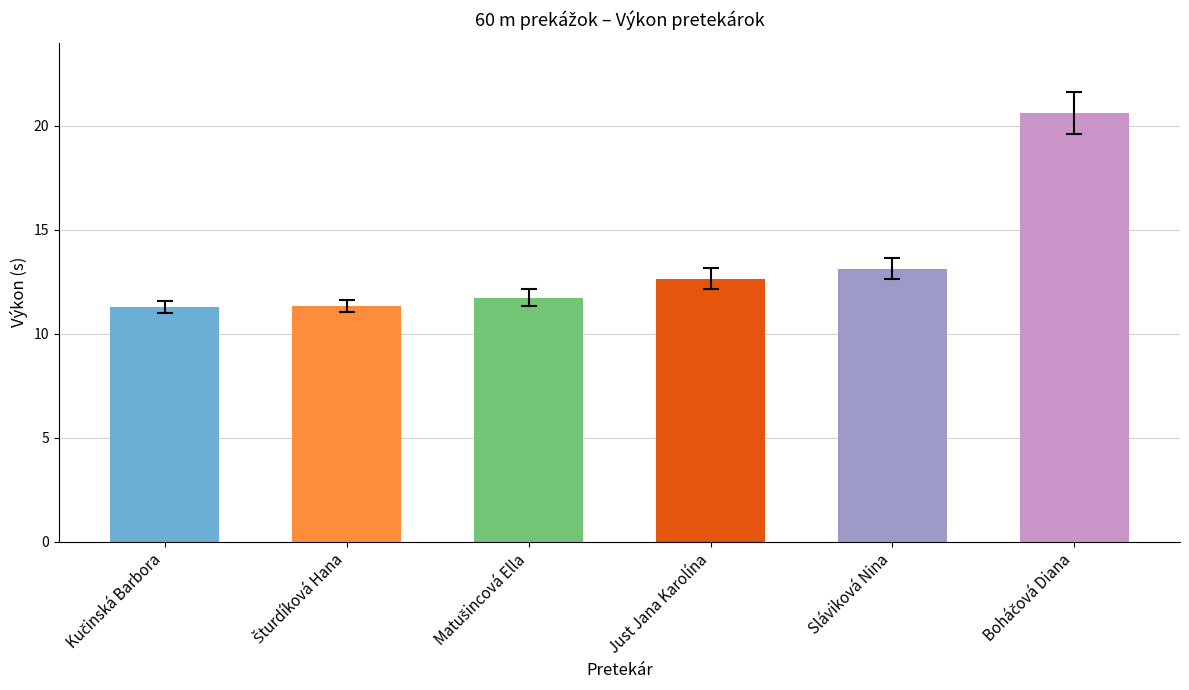

What is the value of the 3rd bar from the left?

11.7